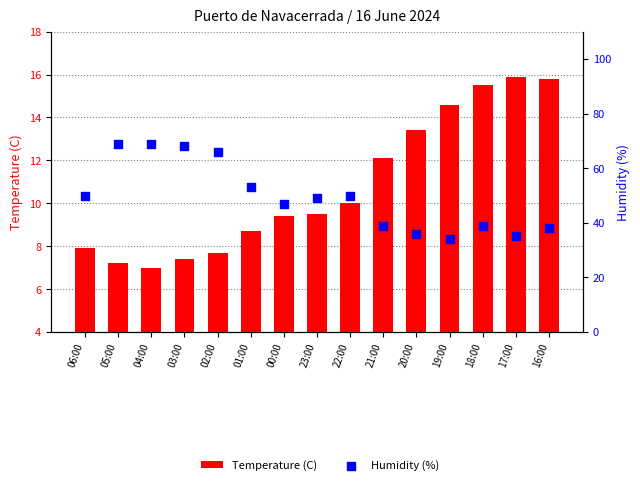

What are all the series names shown in the legend?

Temperature (C), Humidity (%)